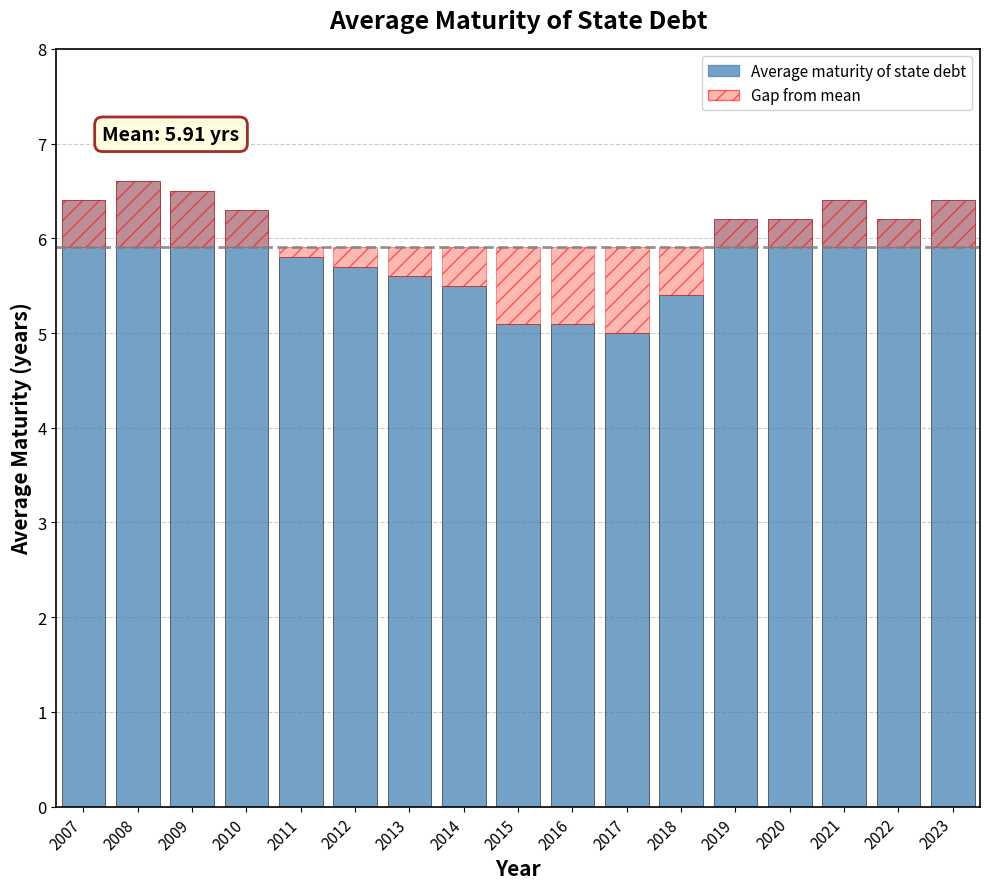

What is the value of the Average maturity of state debt bar at the 13th from the left?

6.2